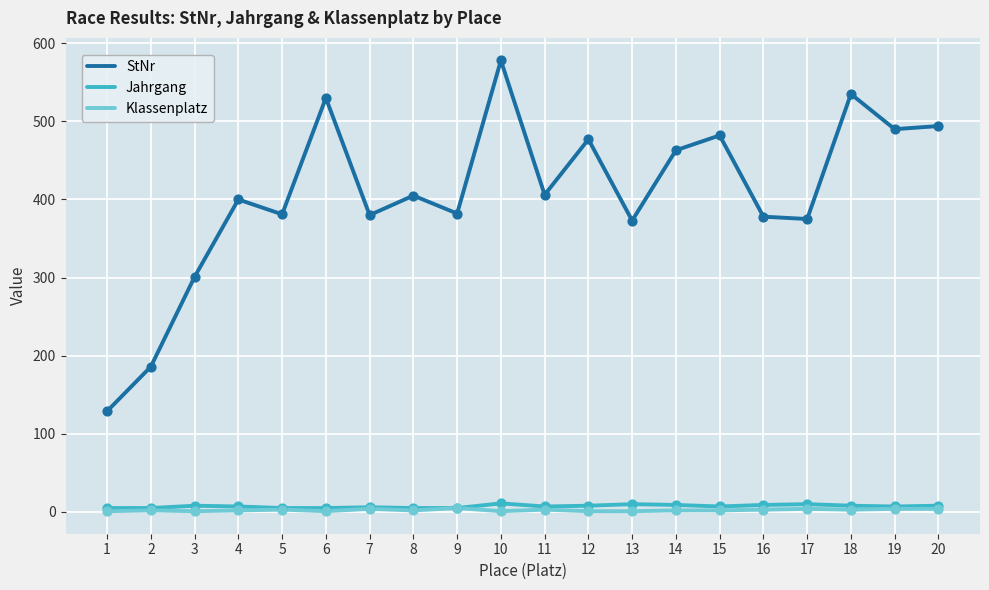

At how many categories does at least one series exceed 552?

1